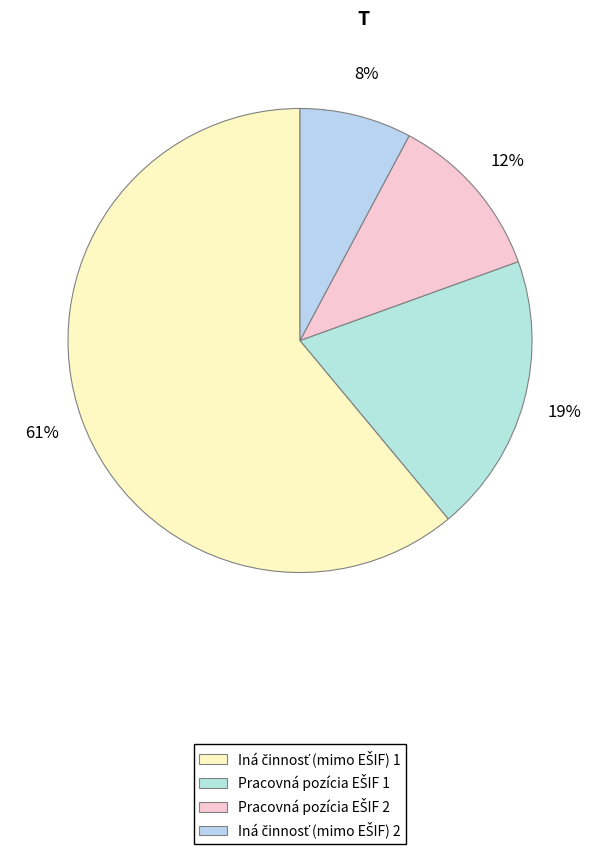

Is there any slice that represents more than half of the pie?

Yes